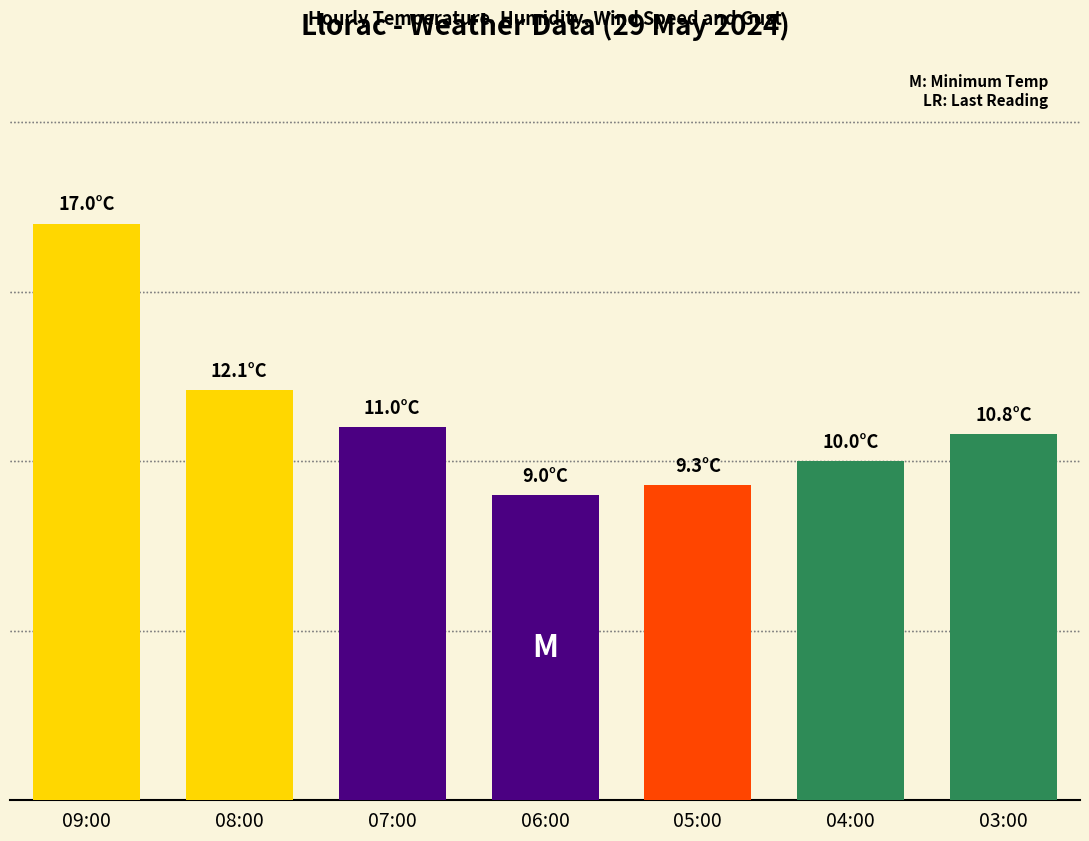

What is the ratio of the value at 05:00 to the value at 03:00?

0.9